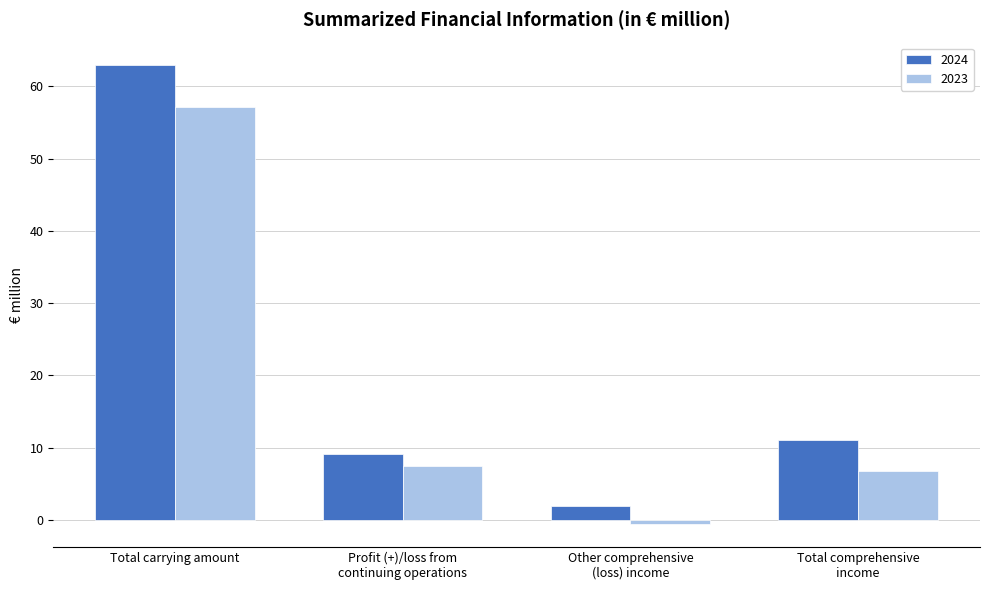

Reading right to left, extract all data points from this chart.

2024: 11.0	1.9	9.1	62.9
2023: 6.8	-0.6	7.4	57.2